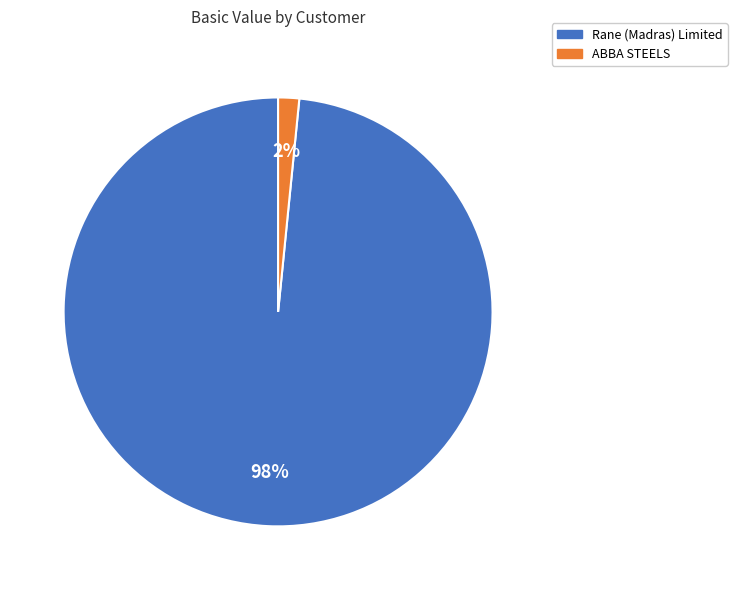

Count the number of slices in the pie.

2